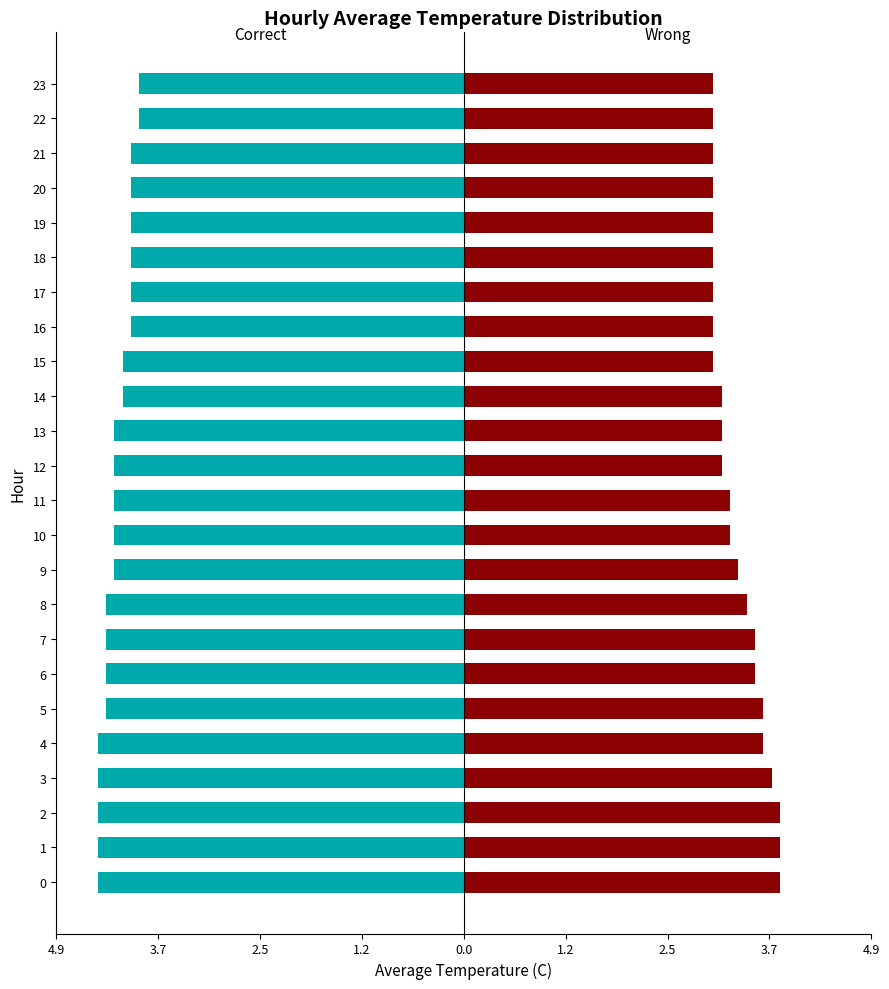

How many series are shown in this chart?

2